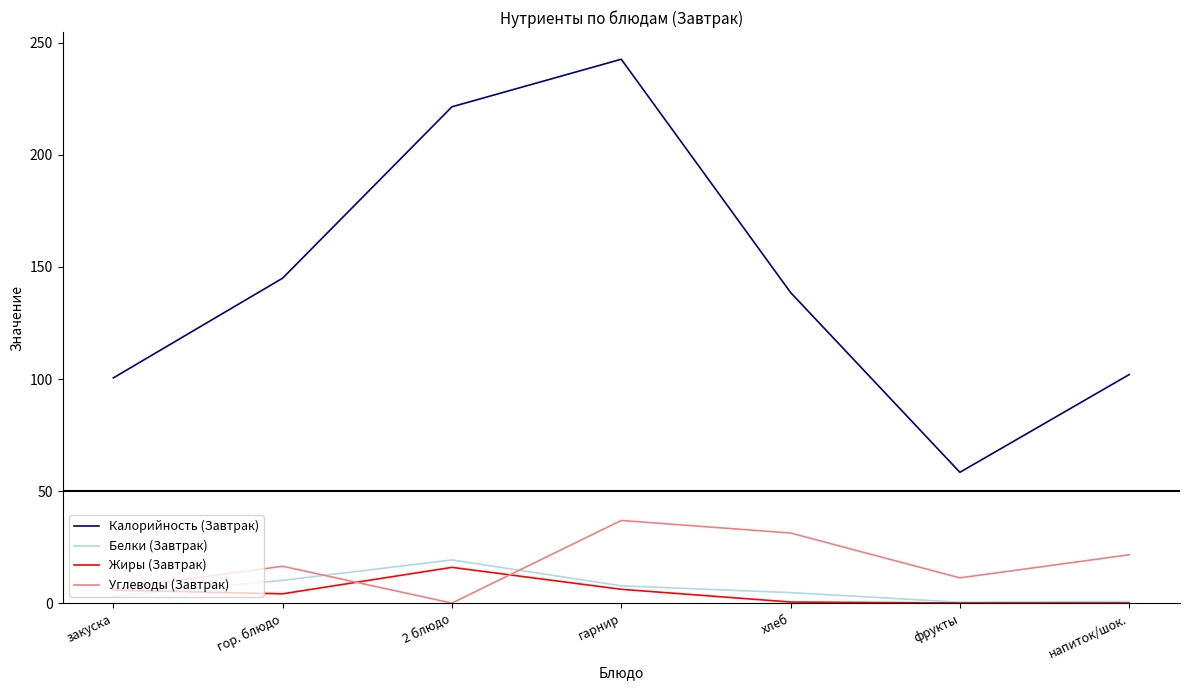

At which category is the sum across all series the highest?

гарнир